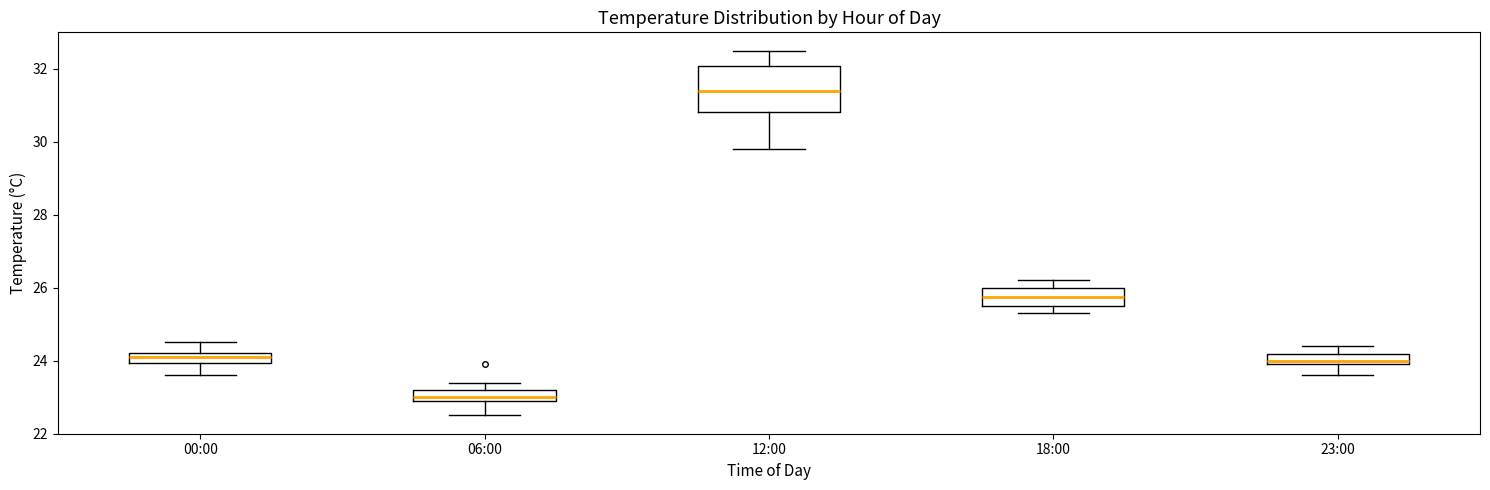

Which box's median line is the lowest?

06:00